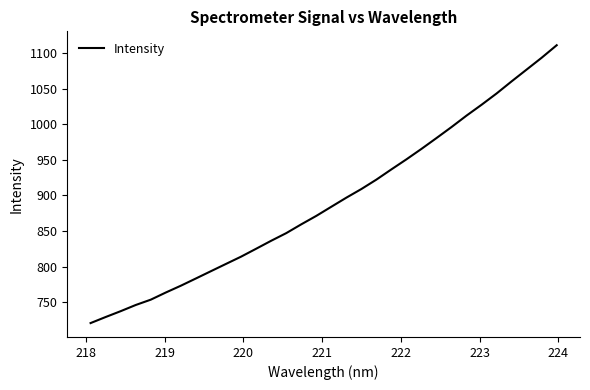

What is the greatest value displayed?

1111.3